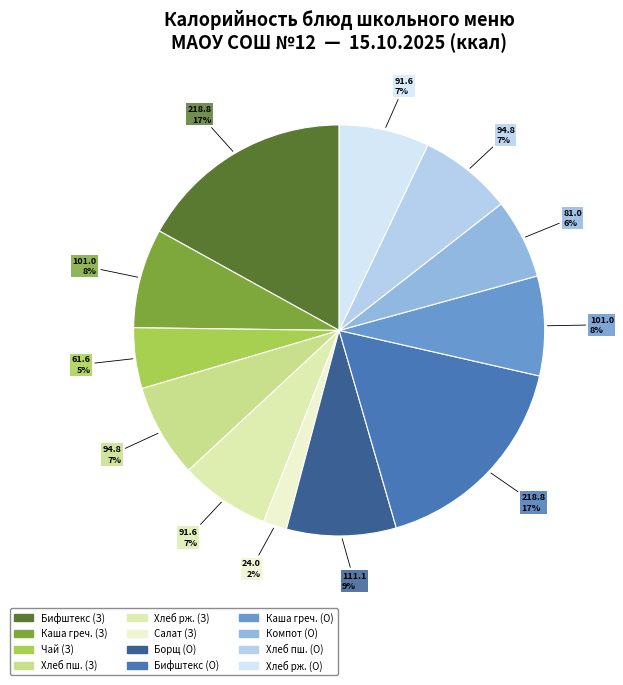

How many segments does this pie chart have?

12